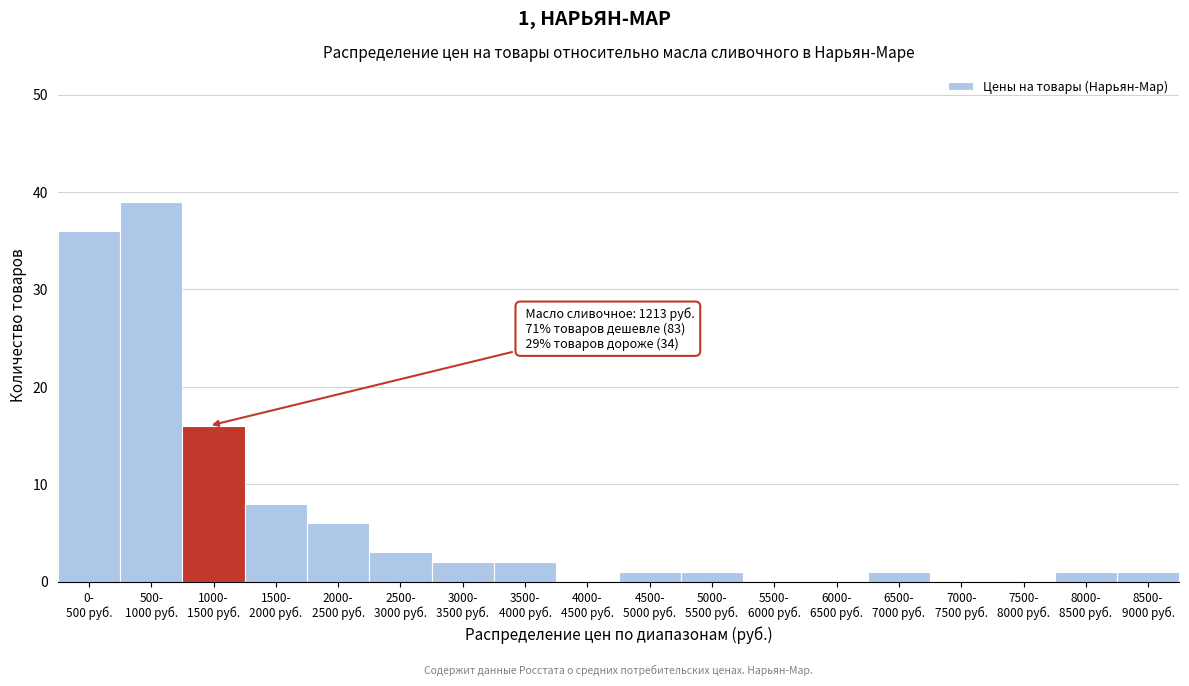

What is the sum of all values?

117